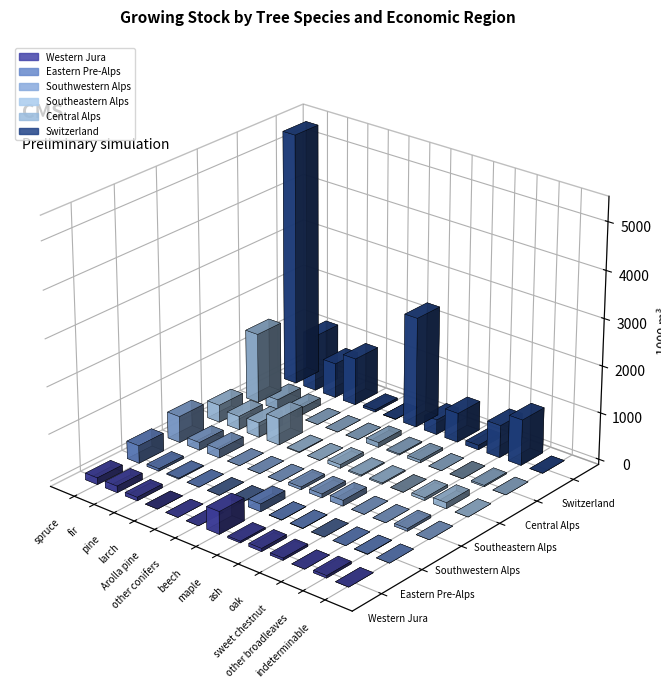

Is the value of Southwestern Alps at maple greater than the value of Southeastern Alps at indeterminable?

Yes